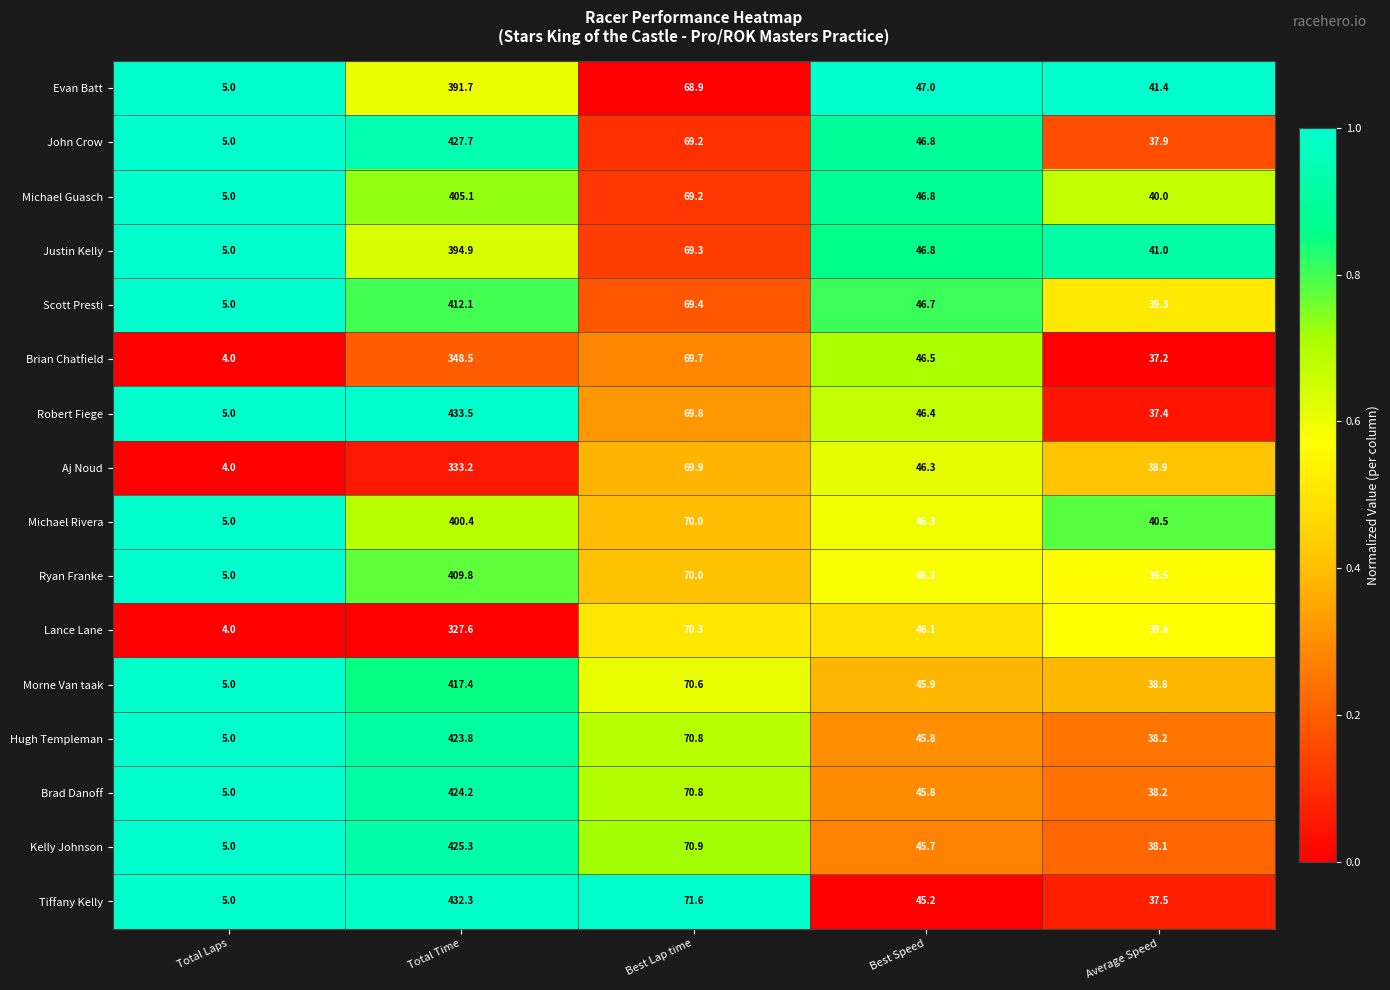

The Michael Guasch series shows 18.0 at Best Speed. True or false?

False